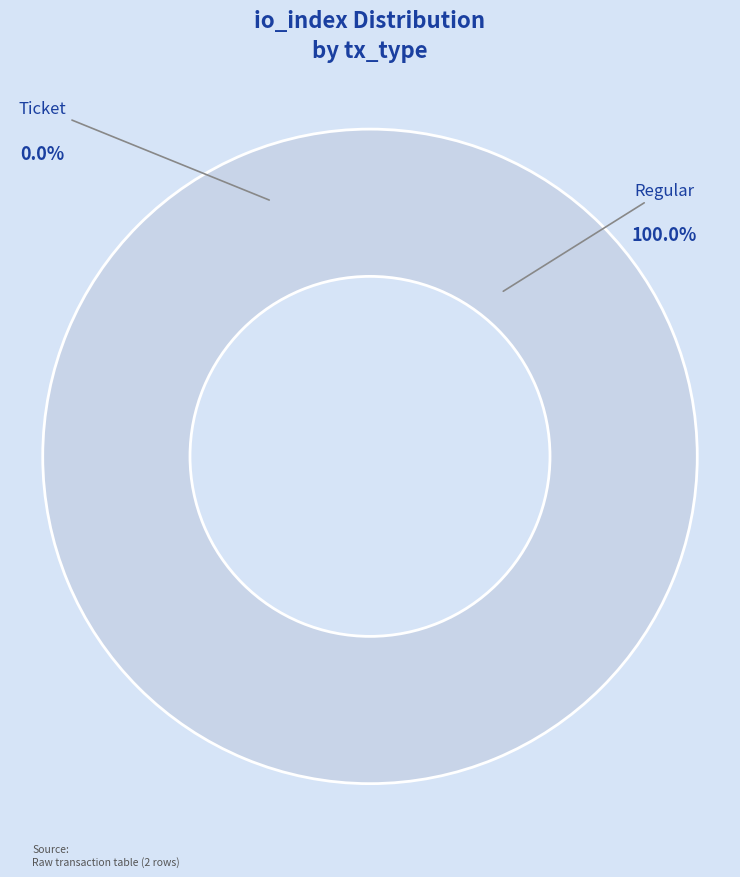

Is there any slice that represents more than half of the pie?

Yes